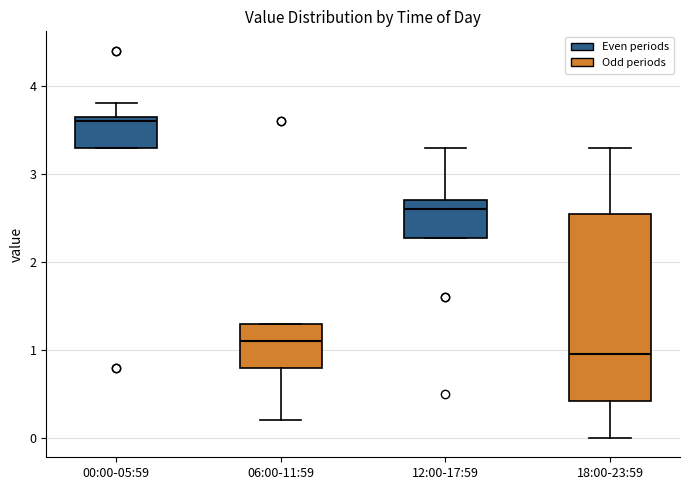

Where does the upper whisker of the box for 00:00-05:59 end on the y-axis? The values are not printed on the chart, so give them approximately, as read against the axis.

3.8